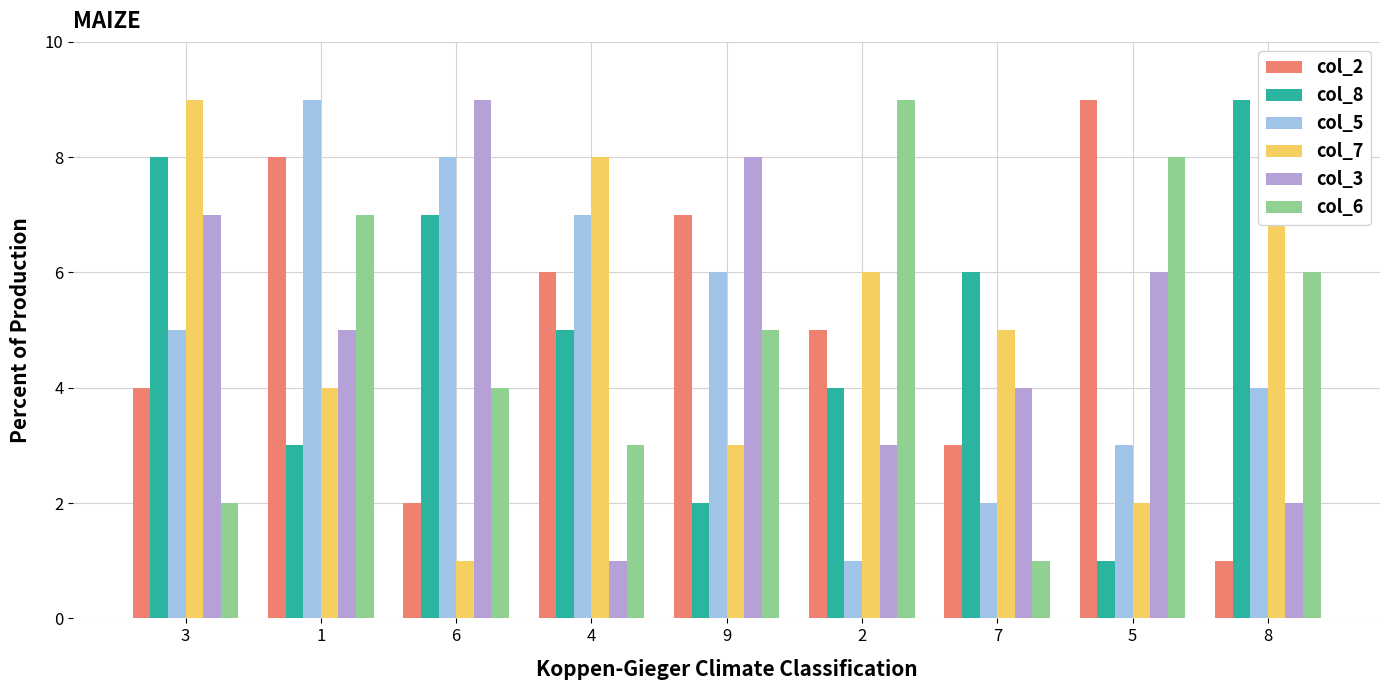

True or false: col_2 has a value of 2 at 6.

True